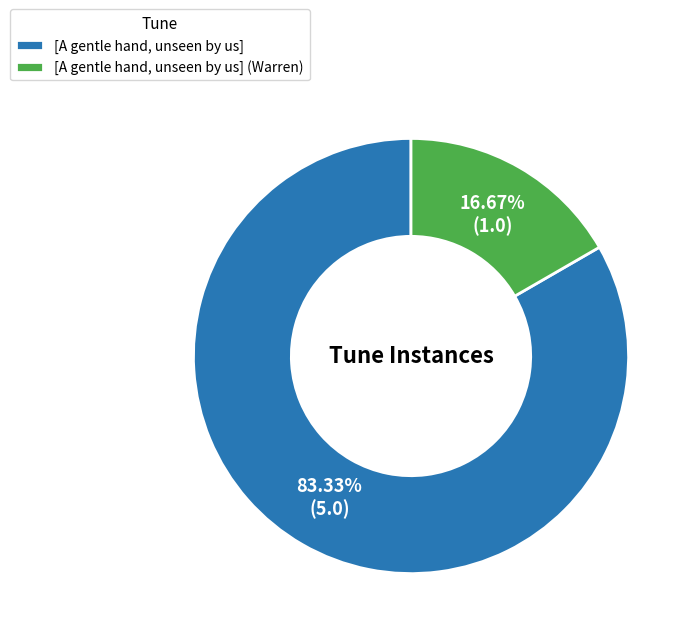

How many segments does this pie chart have?

2